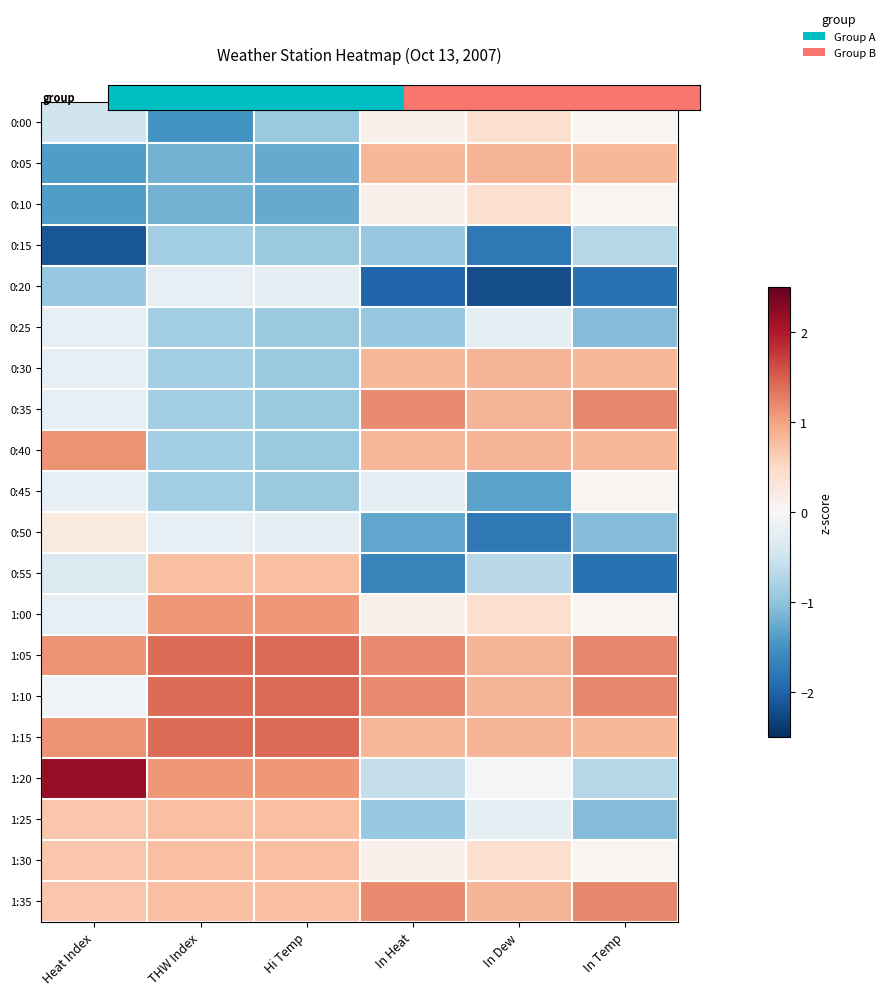

What is the smallest value displayed?

-2.2